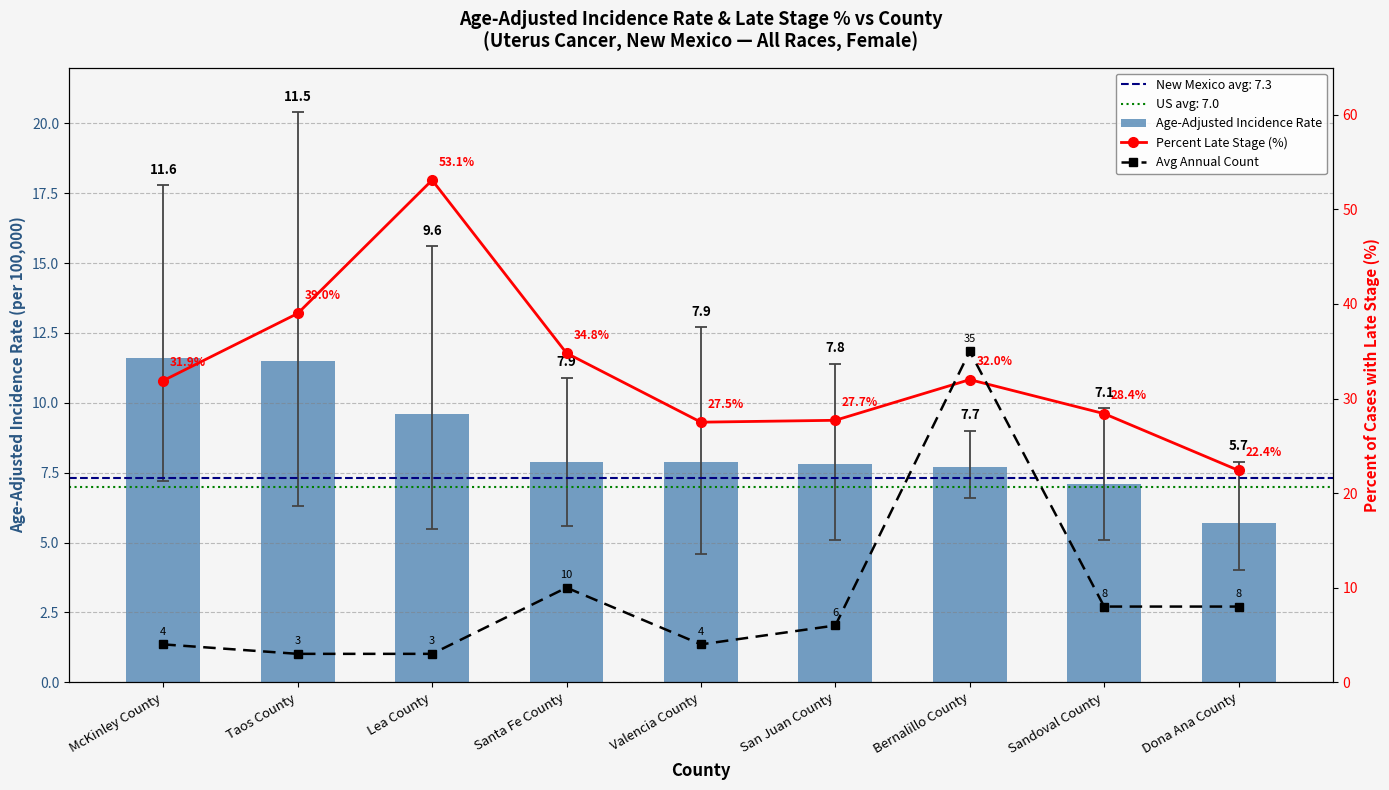

What is the sum of all Age-Adjusted Incidence Rate values?

76.8